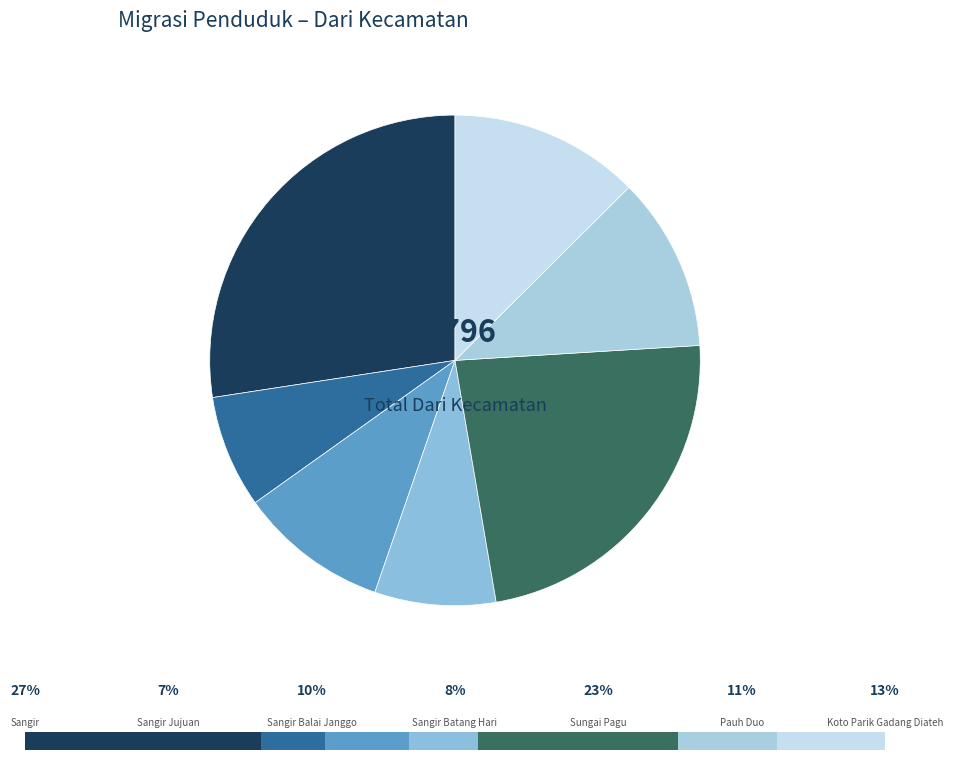

The 04. Sangir Batang Hari slice represents 2% of the pie. True or false?

False